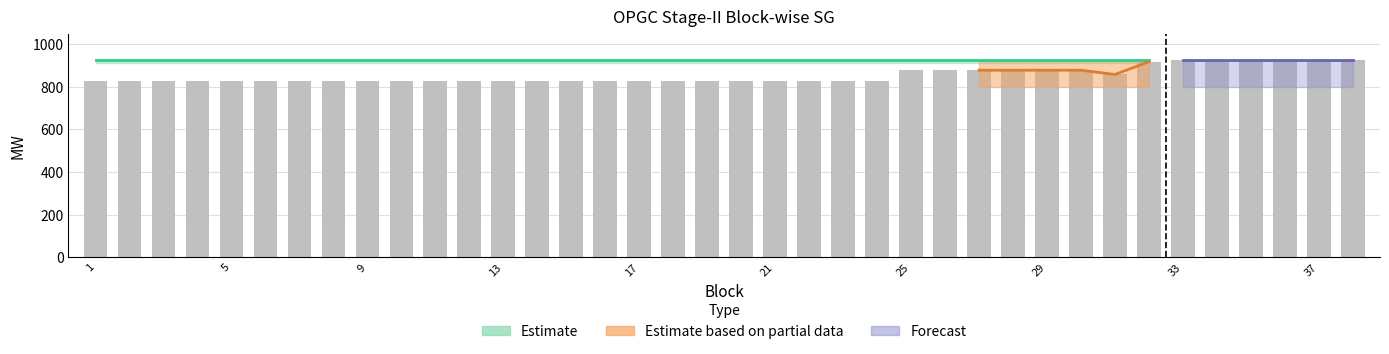

How many categories are shown in the chart?

38